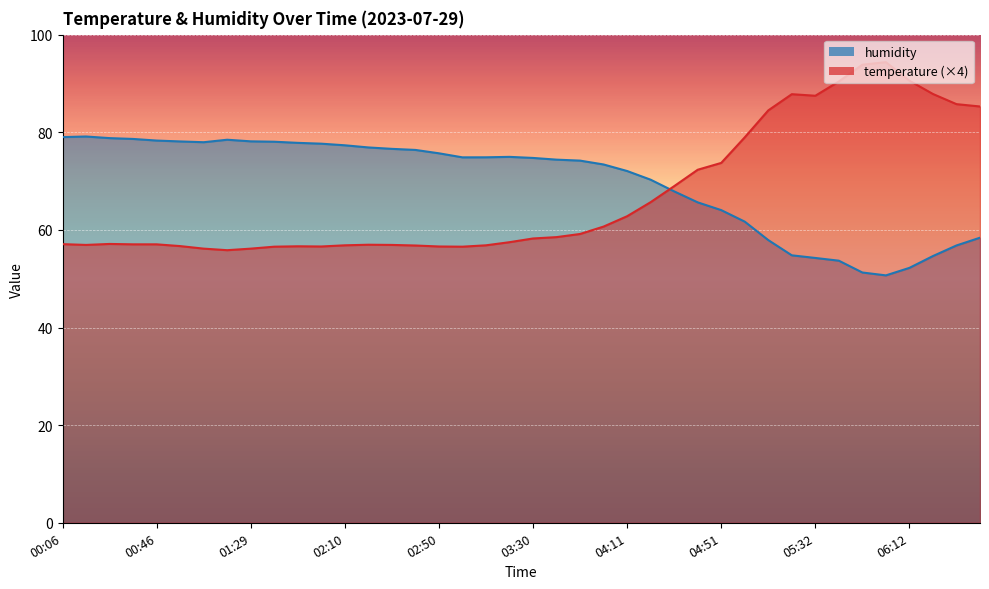

What is the minimum value for humidity?

50.7